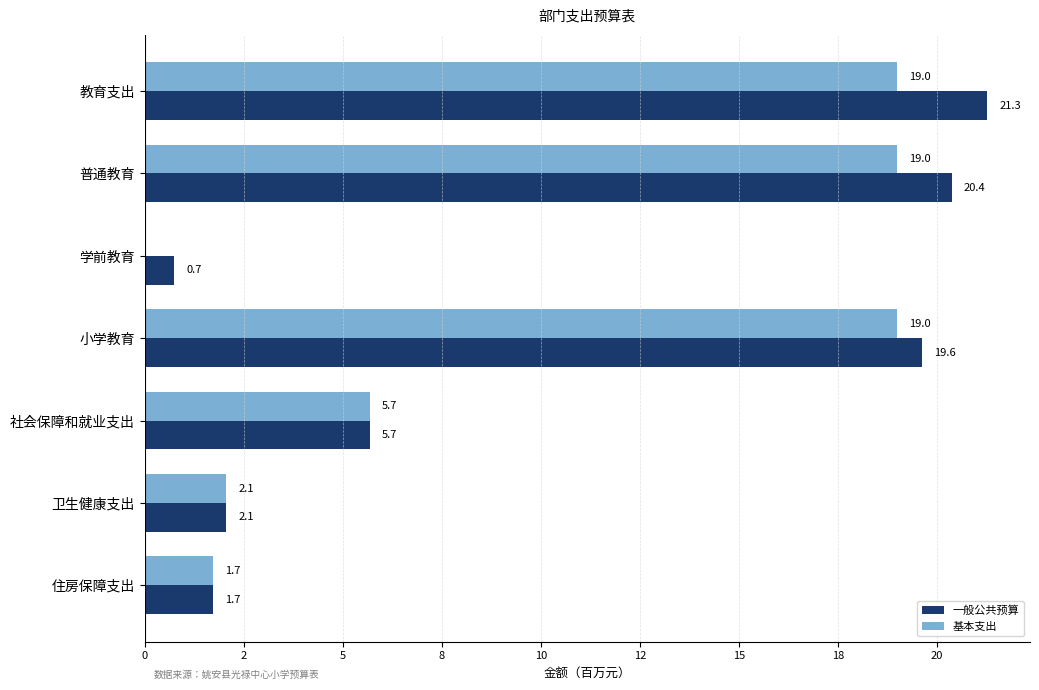

What are all the series names shown in the legend?

一般公共预算, 基本支出